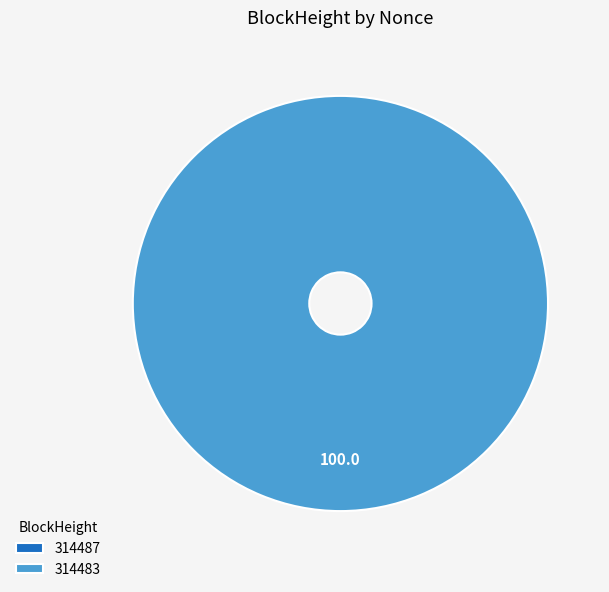

Rank the categories by value from lowest to highest.

314487, 314483